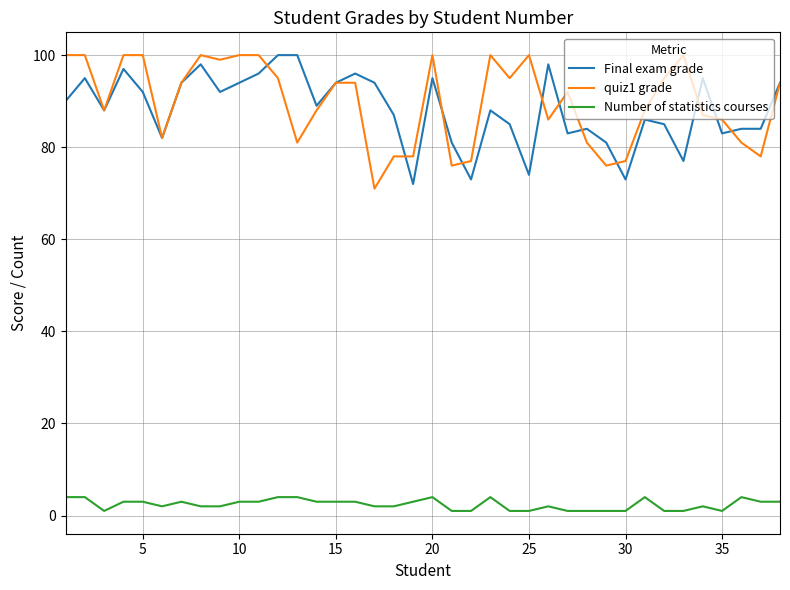

What is the maximum value shown in the chart?

100